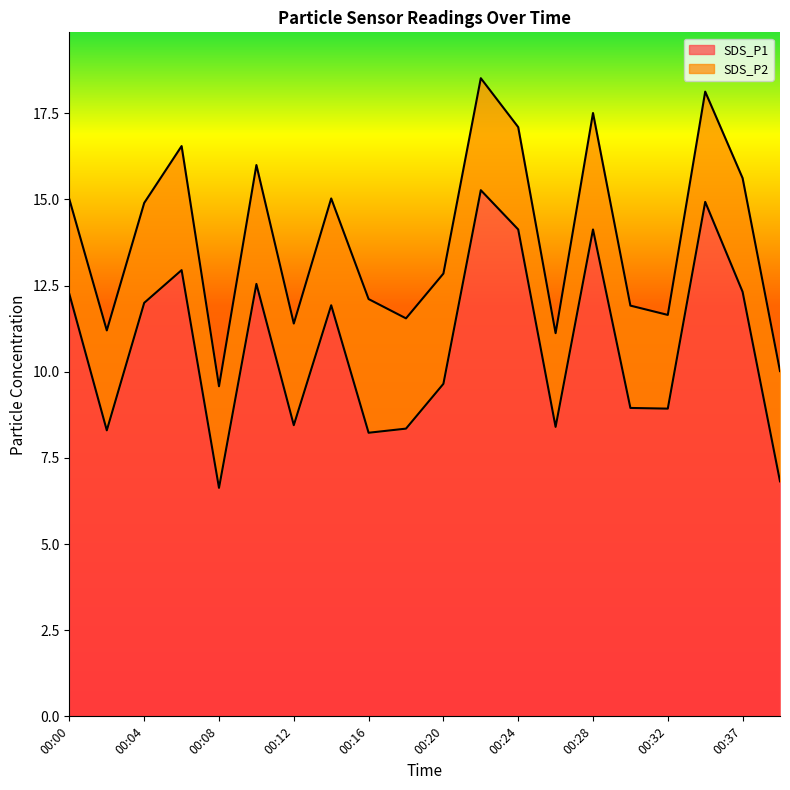

What is the ratio of the value at 00:37 to the value at 00:14?

1.0